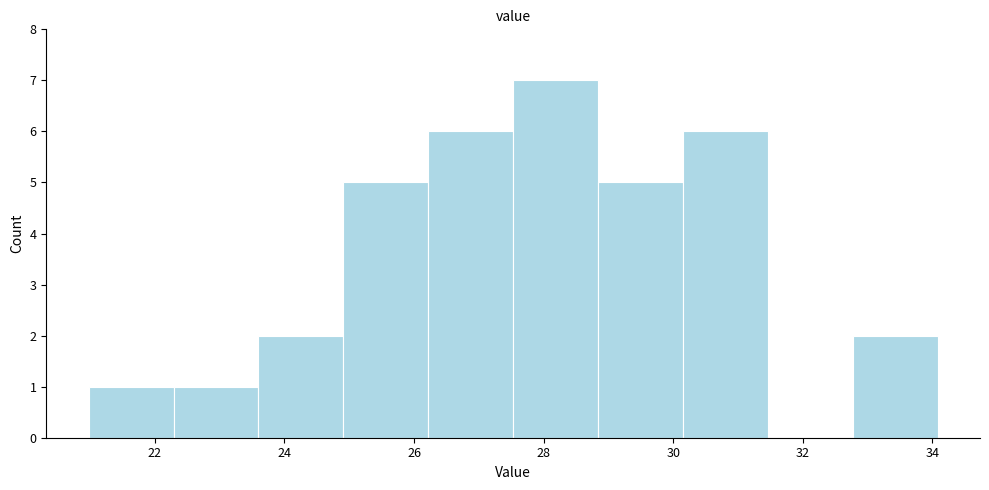

What is the height of the bar covering 23.6 to 25.0 on the x-axis? Neither the bar edges nor the heights are printed on the chart, so give them approximately, as read against the axes.

2